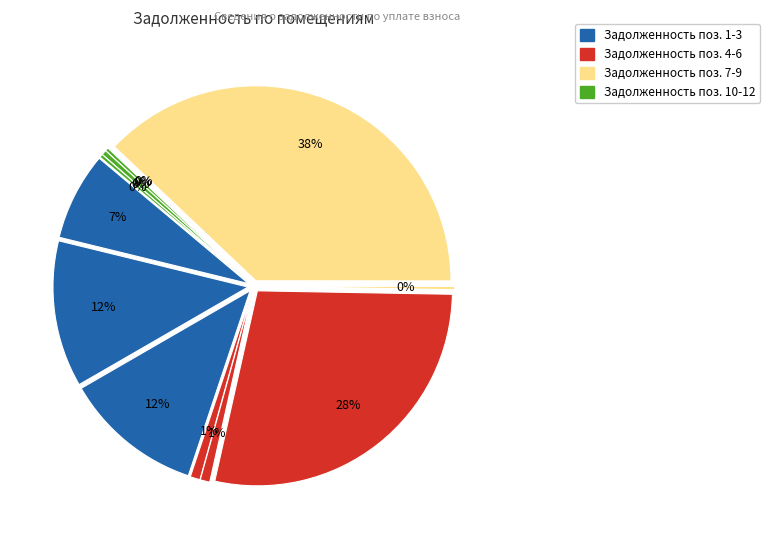

The 7 slice represents 38% of the pie. True or false?

True